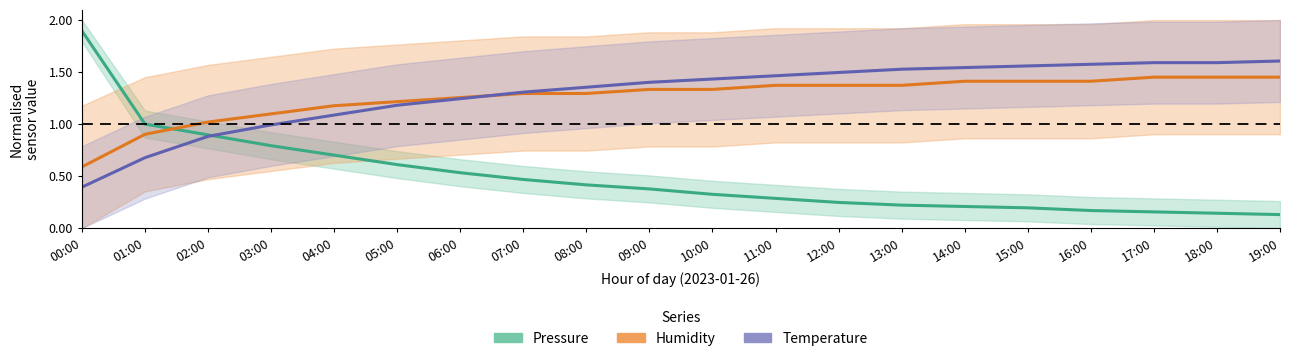

What is the difference between the maximum and second lowest values in the Humidity series?

0.5